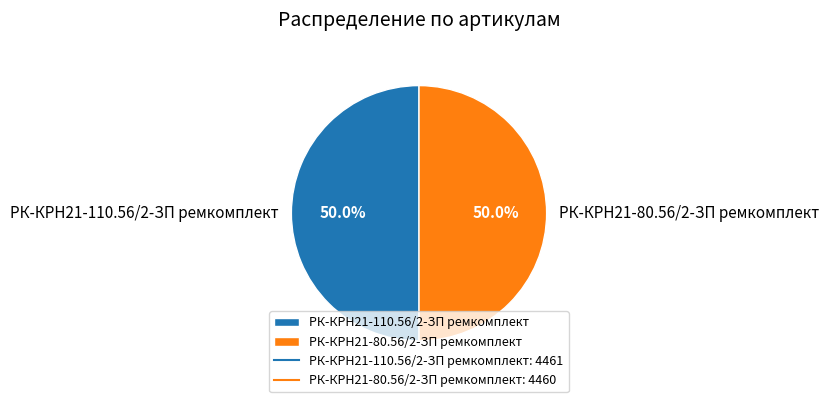

What is the total percentage of РК-КРН21-110.56/2-ЗП ремкомплект and РК-КРН21-80.56/2-ЗП ремкомплект?

100.0%